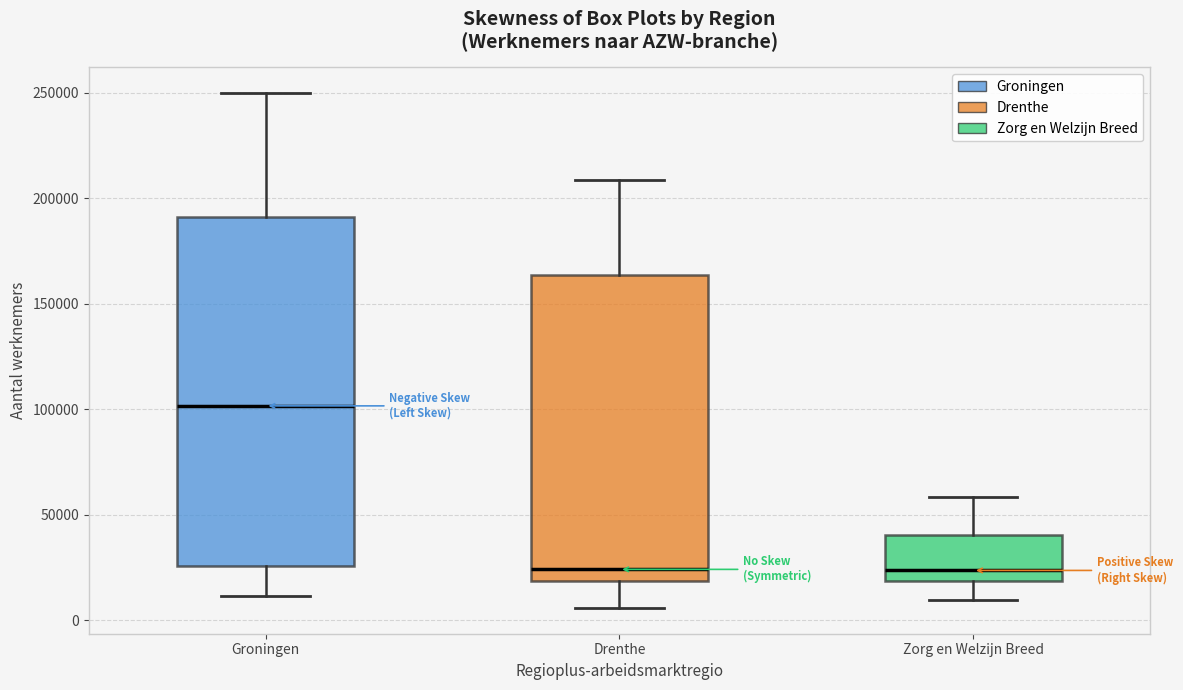

Reading left to right, read every box against the y-axis: the position of its median line, the range the box covers, and the ends of its whiskers. The values are not printed on the chart, so give them approximately, as read against the axis.

Groningen: median 100000, box 25000 to 190000, whiskers 10000 to 250000
Drenthe: median 25000, box 20000 to 165000, whiskers 5000 to 210000
Zorg en Welzijn Breed: median 25000, box 20000 to 40000, whiskers 10000 to 60000